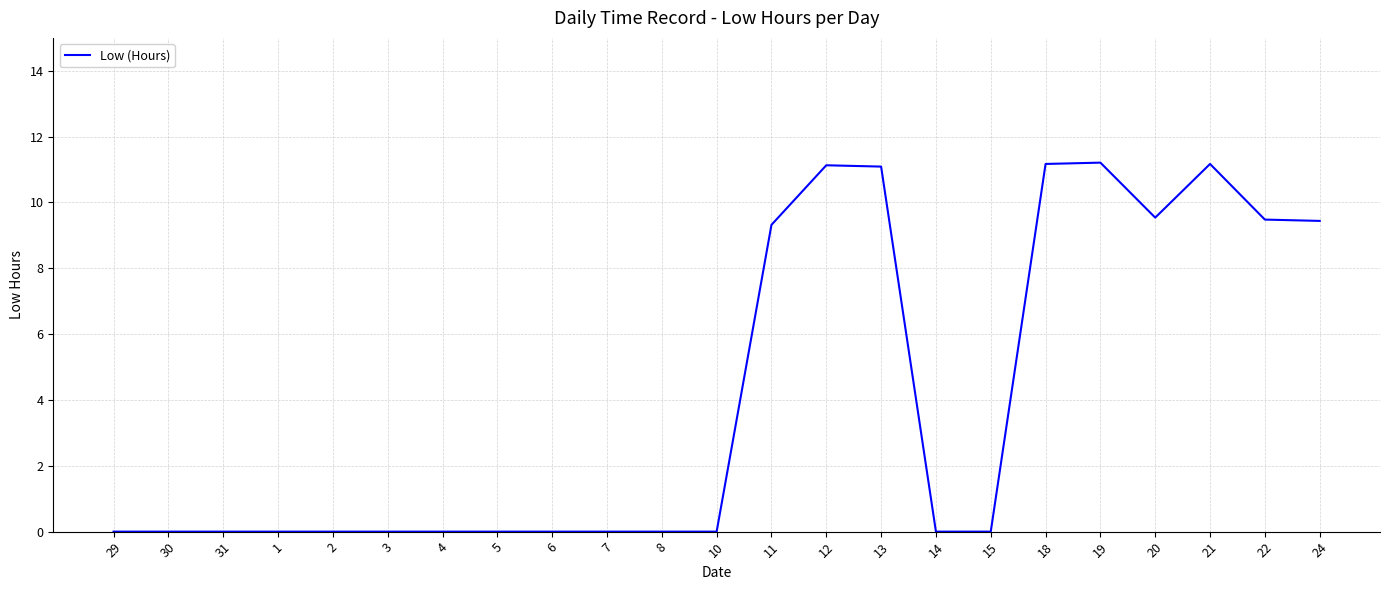

What position from the left is 19?

19